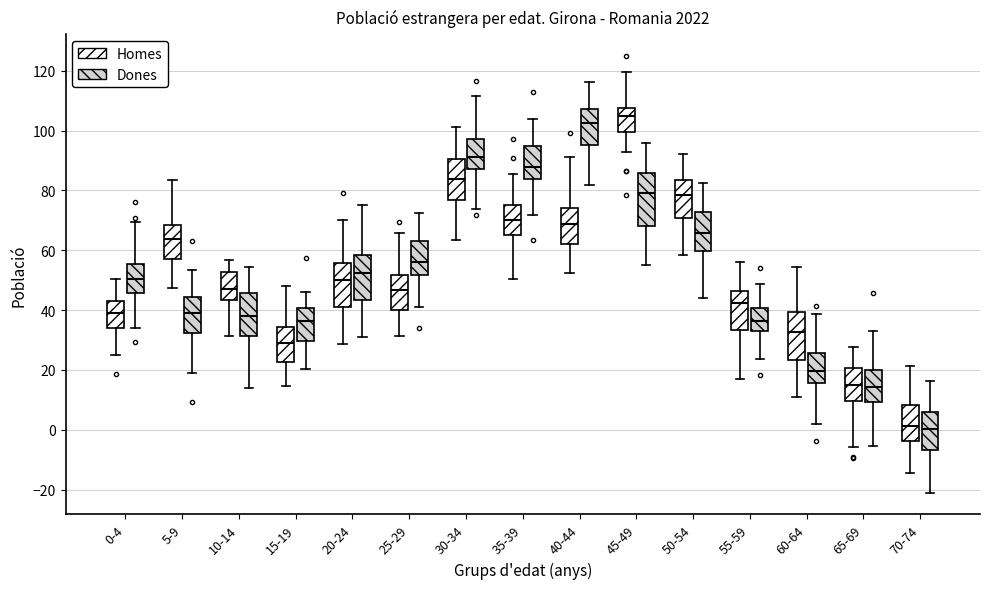

Reading left to right, read every box against the y-axis: the position of its median line, the range the box covers, and the ends of its whiskers. The values are not printed on the chart, so give them approximately, as read against the axis.

0-4 (Homes): median 38, box 34 to 44, whiskers 24 to 50
0-4 (Dones): median 50, box 46 to 56, whiskers 34 to 70
5-9 (Homes): median 64, box 56 to 68, whiskers 48 to 84
5-9 (Dones): median 40, box 32 to 44, whiskers 20 to 54
10-14 (Homes): median 48, box 44 to 52, whiskers 32 to 56
10-14 (Dones): median 38, box 32 to 46, whiskers 14 to 54
15-19 (Homes): median 30, box 22 to 34, whiskers 14 to 48
15-19 (Dones): median 36, box 30 to 40, whiskers 20 to 46
20-24 (Homes): median 50, box 42 to 56, whiskers 28 to 70
20-24 (Dones): median 52, box 44 to 58, whiskers 30 to 74
25-29 (Homes): median 46, box 40 to 52, whiskers 32 to 66
25-29 (Dones): median 56, box 52 to 64, whiskers 42 to 72
30-34 (Homes): median 84, box 76 to 90, whiskers 64 to 102
30-34 (Dones): median 92, box 88 to 98, whiskers 74 to 112
35-39 (Homes): median 70, box 66 to 74, whiskers 50 to 86
35-39 (Dones): median 88, box 84 to 94, whiskers 72 to 104
40-44 (Homes): median 68, box 62 to 74, whiskers 52 to 92
40-44 (Dones): median 102, box 96 to 108, whiskers 82 to 116
45-49 (Homes): median 106, box 100 to 108, whiskers 92 to 120
45-49 (Dones): median 80, box 68 to 86, whiskers 56 to 96
50-54 (Homes): median 78, box 70 to 84, whiskers 58 to 92
50-54 (Dones): median 66, box 60 to 72, whiskers 44 to 82
55-59 (Homes): median 42, box 34 to 46, whiskers 18 to 56
55-59 (Dones): median 36, box 34 to 40, whiskers 24 to 48
60-64 (Homes): median 32, box 24 to 40, whiskers 10 to 54
60-64 (Dones): median 20, box 16 to 26, whiskers 2 to 38
65-69 (Homes): median 14, box 10 to 20, whiskers -6 to 28
65-69 (Dones): median 14, box 10 to 20, whiskers -6 to 34
70-74 (Homes): median 2, box -4 to 8, whiskers -14 to 22
70-74 (Dones): median 0, box -6 to 6, whiskers -22 to 16